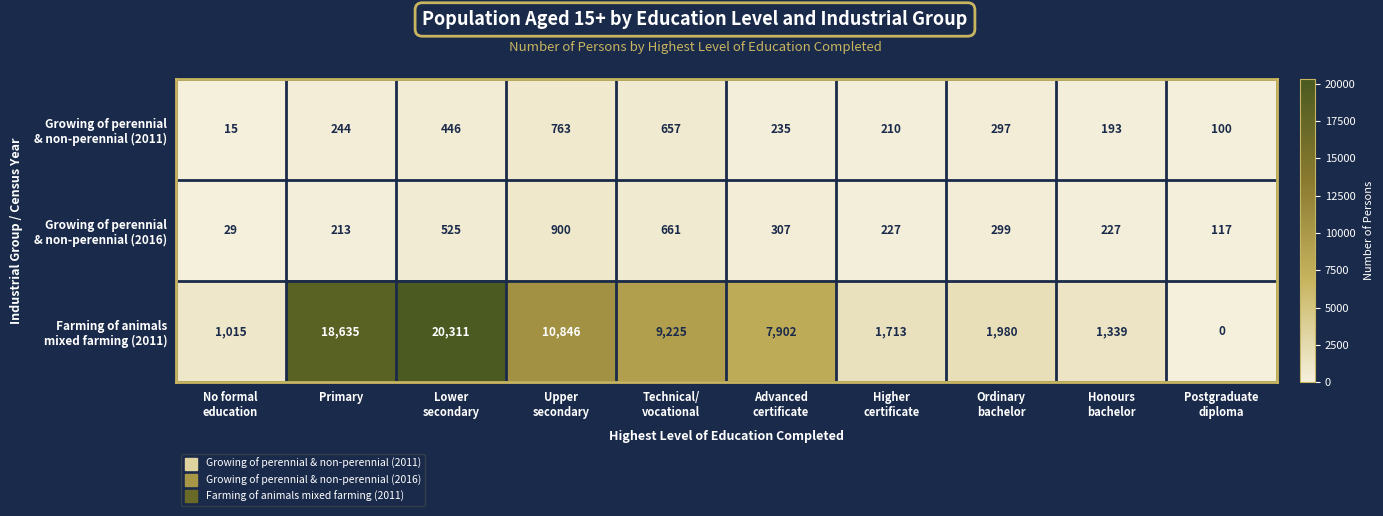

What is the spread (max minus min) of values at Technical/
vocational?

8568